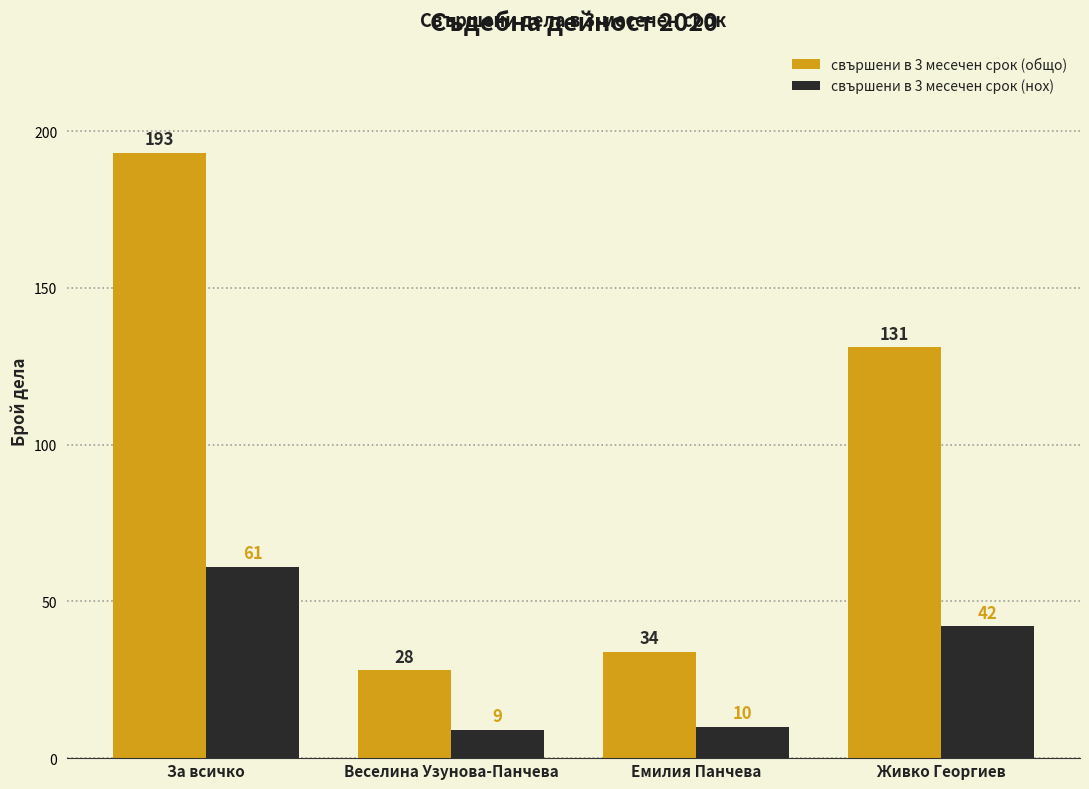

Reading left to right, what are all the values shown in this chart?

свършени в 3 месечен срок (общо): 193	28	34	131
свършени в 3 месечен срок (нох): 61	9	10	42